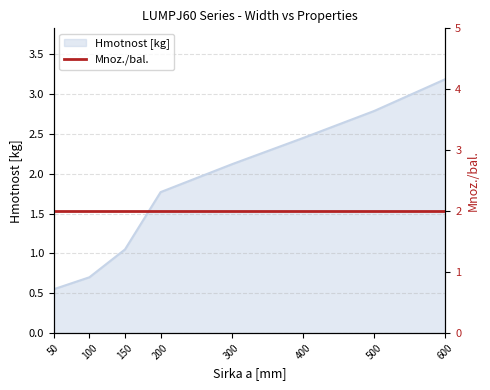

The chart shows a value of 2.8 at 500. True or false?

True